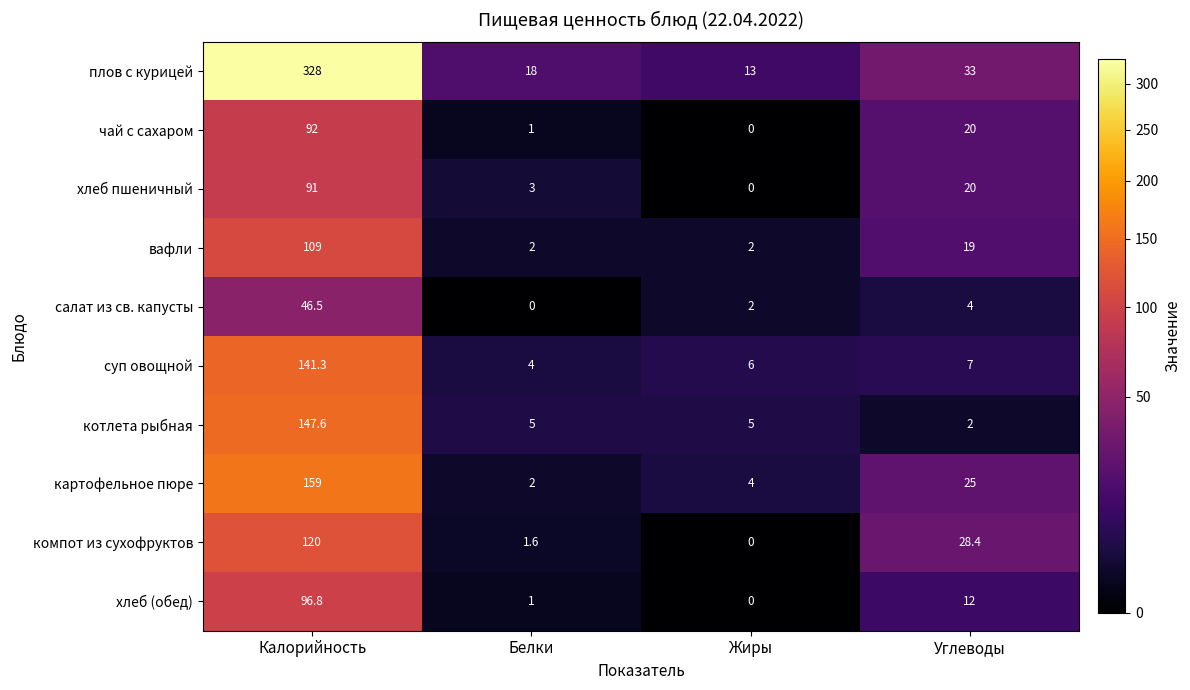

At which label does вафли first exceed 19?

Калорийность